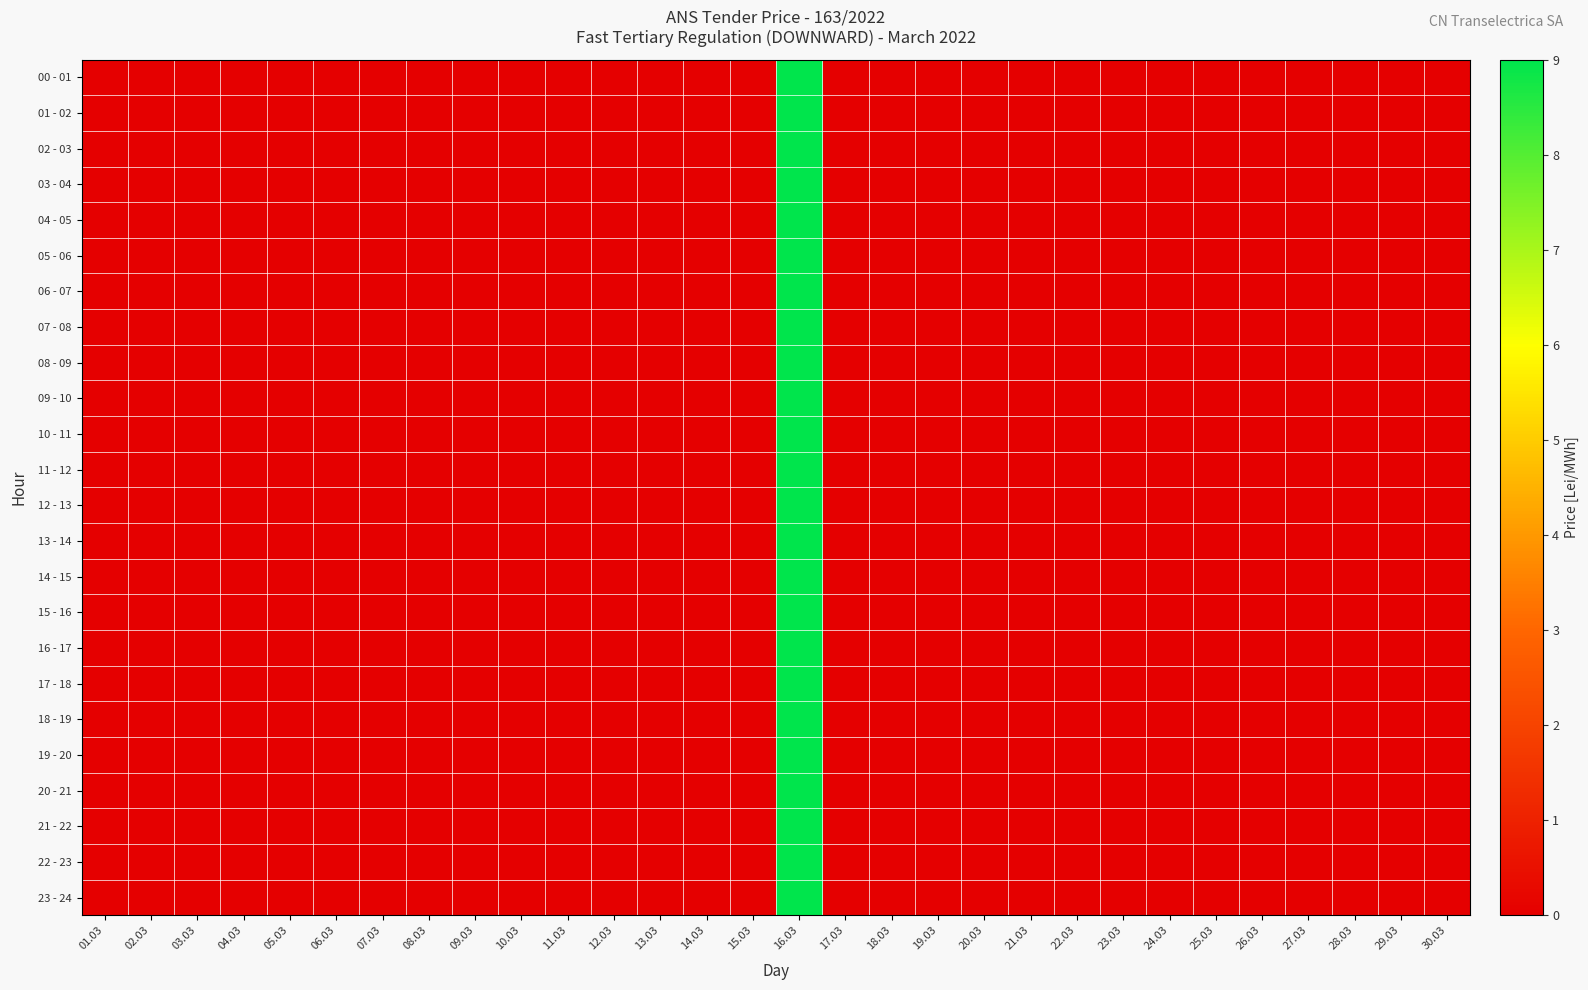

Reading left to right, what are all the values shown in this chart?

00 - 01: 01.03=0	02.03=0	03.03=0	04.03=0	05.03=0	06.03=0	07.03=0	08.03=0	09.03=0	10.03=0	11.03=0	12.03=0	13.03=0	14.03=0	15.03=0	16.03=9	17.03=0	18.03=0	19.03=0	20.03=0	21.03=0	22.03=0	23.03=0	24.03=0	25.03=0	26.03=0	27.03=0	28.03=0	29.03=0	30.03=0
01 - 02: 01.03=0	02.03=0	03.03=0	04.03=0	05.03=0	06.03=0	07.03=0	08.03=0	09.03=0	10.03=0	11.03=0	12.03=0	13.03=0	14.03=0	15.03=0	16.03=9	17.03=0	18.03=0	19.03=0	20.03=0	21.03=0	22.03=0	23.03=0	24.03=0	25.03=0	26.03=0	27.03=0	28.03=0	29.03=0	30.03=0
02 - 03: 01.03=0	02.03=0	03.03=0	04.03=0	05.03=0	06.03=0	07.03=0	08.03=0	09.03=0	10.03=0	11.03=0	12.03=0	13.03=0	14.03=0	15.03=0	16.03=9	17.03=0	18.03=0	19.03=0	20.03=0	21.03=0	22.03=0	23.03=0	24.03=0	25.03=0	26.03=0	27.03=0	28.03=0	29.03=0	30.03=0
03 - 04: 01.03=0	02.03=0	03.03=0	04.03=0	05.03=0	06.03=0	07.03=0	08.03=0	09.03=0	10.03=0	11.03=0	12.03=0	13.03=0	14.03=0	15.03=0	16.03=9	17.03=0	18.03=0	19.03=0	20.03=0	21.03=0	22.03=0	23.03=0	24.03=0	25.03=0	26.03=0	27.03=0	28.03=0	29.03=0	30.03=0
04 - 05: 01.03=0	02.03=0	03.03=0	04.03=0	05.03=0	06.03=0	07.03=0	08.03=0	09.03=0	10.03=0	11.03=0	12.03=0	13.03=0	14.03=0	15.03=0	16.03=9	17.03=0	18.03=0	19.03=0	20.03=0	21.03=0	22.03=0	23.03=0	24.03=0	25.03=0	26.03=0	27.03=0	28.03=0	29.03=0	30.03=0
05 - 06: 01.03=0	02.03=0	03.03=0	04.03=0	05.03=0	06.03=0	07.03=0	08.03=0	09.03=0	10.03=0	11.03=0	12.03=0	13.03=0	14.03=0	15.03=0	16.03=9	17.03=0	18.03=0	19.03=0	20.03=0	21.03=0	22.03=0	23.03=0	24.03=0	25.03=0	26.03=0	27.03=0	28.03=0	29.03=0	30.03=0
06 - 07: 01.03=0	02.03=0	03.03=0	04.03=0	05.03=0	06.03=0	07.03=0	08.03=0	09.03=0	10.03=0	11.03=0	12.03=0	13.03=0	14.03=0	15.03=0	16.03=9	17.03=0	18.03=0	19.03=0	20.03=0	21.03=0	22.03=0	23.03=0	24.03=0	25.03=0	26.03=0	27.03=0	28.03=0	29.03=0	30.03=0
07 - 08: 01.03=0	02.03=0	03.03=0	04.03=0	05.03=0	06.03=0	07.03=0	08.03=0	09.03=0	10.03=0	11.03=0	12.03=0	13.03=0	14.03=0	15.03=0	16.03=9	17.03=0	18.03=0	19.03=0	20.03=0	21.03=0	22.03=0	23.03=0	24.03=0	25.03=0	26.03=0	27.03=0	28.03=0	29.03=0	30.03=0
08 - 09: 01.03=0	02.03=0	03.03=0	04.03=0	05.03=0	06.03=0	07.03=0	08.03=0	09.03=0	10.03=0	11.03=0	12.03=0	13.03=0	14.03=0	15.03=0	16.03=9	17.03=0	18.03=0	19.03=0	20.03=0	21.03=0	22.03=0	23.03=0	24.03=0	25.03=0	26.03=0	27.03=0	28.03=0	29.03=0	30.03=0
09 - 10: 01.03=0	02.03=0	03.03=0	04.03=0	05.03=0	06.03=0	07.03=0	08.03=0	09.03=0	10.03=0	11.03=0	12.03=0	13.03=0	14.03=0	15.03=0	16.03=9	17.03=0	18.03=0	19.03=0	20.03=0	21.03=0	22.03=0	23.03=0	24.03=0	25.03=0	26.03=0	27.03=0	28.03=0	29.03=0	30.03=0
10 - 11: 01.03=0	02.03=0	03.03=0	04.03=0	05.03=0	06.03=0	07.03=0	08.03=0	09.03=0	10.03=0	11.03=0	12.03=0	13.03=0	14.03=0	15.03=0	16.03=9	17.03=0	18.03=0	19.03=0	20.03=0	21.03=0	22.03=0	23.03=0	24.03=0	25.03=0	26.03=0	27.03=0	28.03=0	29.03=0	30.03=0
11 - 12: 01.03=0	02.03=0	03.03=0	04.03=0	05.03=0	06.03=0	07.03=0	08.03=0	09.03=0	10.03=0	11.03=0	12.03=0	13.03=0	14.03=0	15.03=0	16.03=9	17.03=0	18.03=0	19.03=0	20.03=0	21.03=0	22.03=0	23.03=0	24.03=0	25.03=0	26.03=0	27.03=0	28.03=0	29.03=0	30.03=0
12 - 13: 01.03=0	02.03=0	03.03=0	04.03=0	05.03=0	06.03=0	07.03=0	08.03=0	09.03=0	10.03=0	11.03=0	12.03=0	13.03=0	14.03=0	15.03=0	16.03=9	17.03=0	18.03=0	19.03=0	20.03=0	21.03=0	22.03=0	23.03=0	24.03=0	25.03=0	26.03=0	27.03=0	28.03=0	29.03=0	30.03=0
13 - 14: 01.03=0	02.03=0	03.03=0	04.03=0	05.03=0	06.03=0	07.03=0	08.03=0	09.03=0	10.03=0	11.03=0	12.03=0	13.03=0	14.03=0	15.03=0	16.03=9	17.03=0	18.03=0	19.03=0	20.03=0	21.03=0	22.03=0	23.03=0	24.03=0	25.03=0	26.03=0	27.03=0	28.03=0	29.03=0	30.03=0
14 - 15: 01.03=0	02.03=0	03.03=0	04.03=0	05.03=0	06.03=0	07.03=0	08.03=0	09.03=0	10.03=0	11.03=0	12.03=0	13.03=0	14.03=0	15.03=0	16.03=9	17.03=0	18.03=0	19.03=0	20.03=0	21.03=0	22.03=0	23.03=0	24.03=0	25.03=0	26.03=0	27.03=0	28.03=0	29.03=0	30.03=0
15 - 16: 01.03=0	02.03=0	03.03=0	04.03=0	05.03=0	06.03=0	07.03=0	08.03=0	09.03=0	10.03=0	11.03=0	12.03=0	13.03=0	14.03=0	15.03=0	16.03=9	17.03=0	18.03=0	19.03=0	20.03=0	21.03=0	22.03=0	23.03=0	24.03=0	25.03=0	26.03=0	27.03=0	28.03=0	29.03=0	30.03=0
16 - 17: 01.03=0	02.03=0	03.03=0	04.03=0	05.03=0	06.03=0	07.03=0	08.03=0	09.03=0	10.03=0	11.03=0	12.03=0	13.03=0	14.03=0	15.03=0	16.03=9	17.03=0	18.03=0	19.03=0	20.03=0	21.03=0	22.03=0	23.03=0	24.03=0	25.03=0	26.03=0	27.03=0	28.03=0	29.03=0	30.03=0
17 - 18: 01.03=0	02.03=0	03.03=0	04.03=0	05.03=0	06.03=0	07.03=0	08.03=0	09.03=0	10.03=0	11.03=0	12.03=0	13.03=0	14.03=0	15.03=0	16.03=9	17.03=0	18.03=0	19.03=0	20.03=0	21.03=0	22.03=0	23.03=0	24.03=0	25.03=0	26.03=0	27.03=0	28.03=0	29.03=0	30.03=0
18 - 19: 01.03=0	02.03=0	03.03=0	04.03=0	05.03=0	06.03=0	07.03=0	08.03=0	09.03=0	10.03=0	11.03=0	12.03=0	13.03=0	14.03=0	15.03=0	16.03=9	17.03=0	18.03=0	19.03=0	20.03=0	21.03=0	22.03=0	23.03=0	24.03=0	25.03=0	26.03=0	27.03=0	28.03=0	29.03=0	30.03=0
19 - 20: 01.03=0	02.03=0	03.03=0	04.03=0	05.03=0	06.03=0	07.03=0	08.03=0	09.03=0	10.03=0	11.03=0	12.03=0	13.03=0	14.03=0	15.03=0	16.03=9	17.03=0	18.03=0	19.03=0	20.03=0	21.03=0	22.03=0	23.03=0	24.03=0	25.03=0	26.03=0	27.03=0	28.03=0	29.03=0	30.03=0
20 - 21: 01.03=0	02.03=0	03.03=0	04.03=0	05.03=0	06.03=0	07.03=0	08.03=0	09.03=0	10.03=0	11.03=0	12.03=0	13.03=0	14.03=0	15.03=0	16.03=9	17.03=0	18.03=0	19.03=0	20.03=0	21.03=0	22.03=0	23.03=0	24.03=0	25.03=0	26.03=0	27.03=0	28.03=0	29.03=0	30.03=0
21 - 22: 01.03=0	02.03=0	03.03=0	04.03=0	05.03=0	06.03=0	07.03=0	08.03=0	09.03=0	10.03=0	11.03=0	12.03=0	13.03=0	14.03=0	15.03=0	16.03=9	17.03=0	18.03=0	19.03=0	20.03=0	21.03=0	22.03=0	23.03=0	24.03=0	25.03=0	26.03=0	27.03=0	28.03=0	29.03=0	30.03=0
22 - 23: 01.03=0	02.03=0	03.03=0	04.03=0	05.03=0	06.03=0	07.03=0	08.03=0	09.03=0	10.03=0	11.03=0	12.03=0	13.03=0	14.03=0	15.03=0	16.03=9	17.03=0	18.03=0	19.03=0	20.03=0	21.03=0	22.03=0	23.03=0	24.03=0	25.03=0	26.03=0	27.03=0	28.03=0	29.03=0	30.03=0
23 - 24: 01.03=0	02.03=0	03.03=0	04.03=0	05.03=0	06.03=0	07.03=0	08.03=0	09.03=0	10.03=0	11.03=0	12.03=0	13.03=0	14.03=0	15.03=0	16.03=9	17.03=0	18.03=0	19.03=0	20.03=0	21.03=0	22.03=0	23.03=0	24.03=0	25.03=0	26.03=0	27.03=0	28.03=0	29.03=0	30.03=0